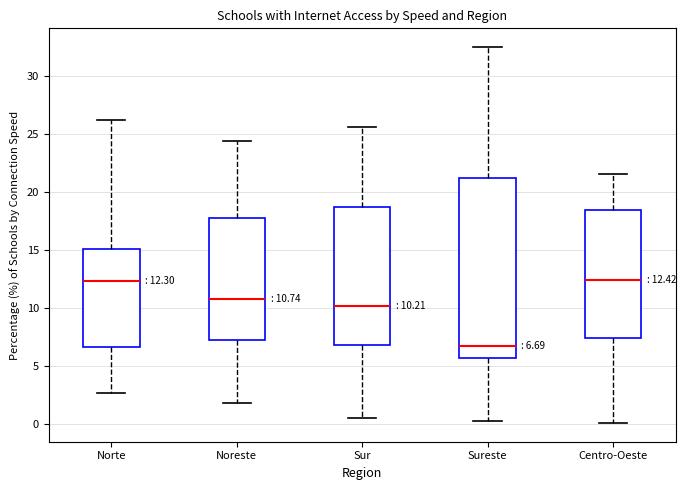

Which box has the lowest median line?

Sureste